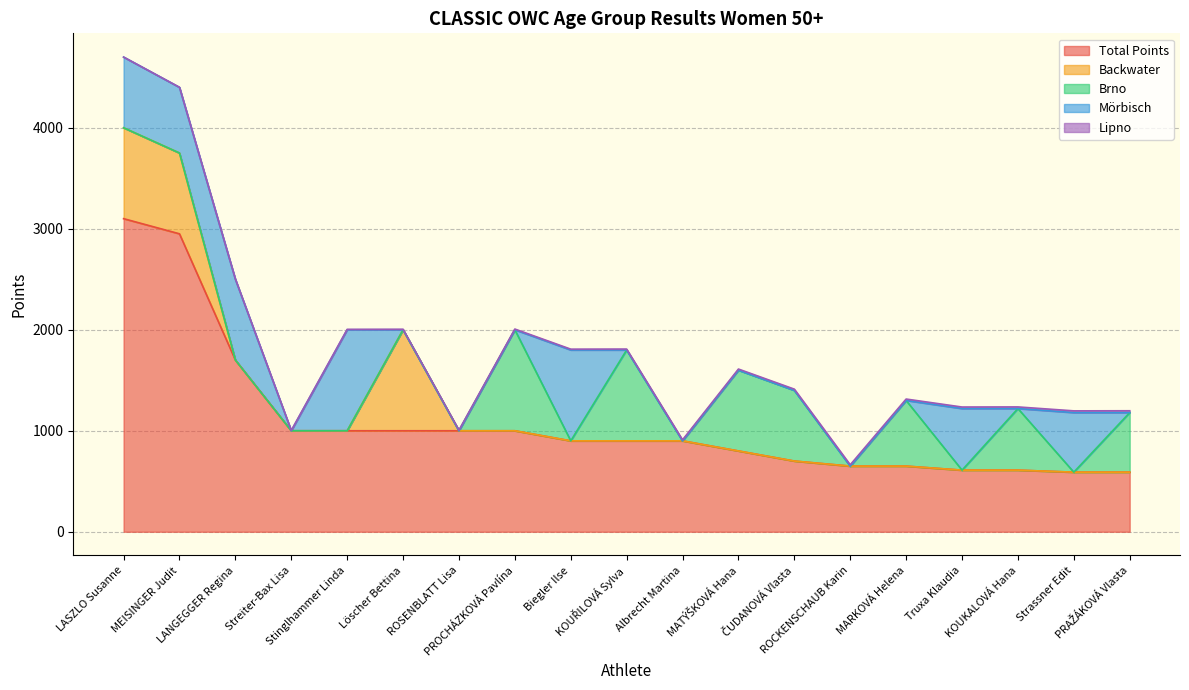

What is the sum of the Brno values at PROCHÁZKOVÁ Pavlína and Stinglhammer Linda?

1000